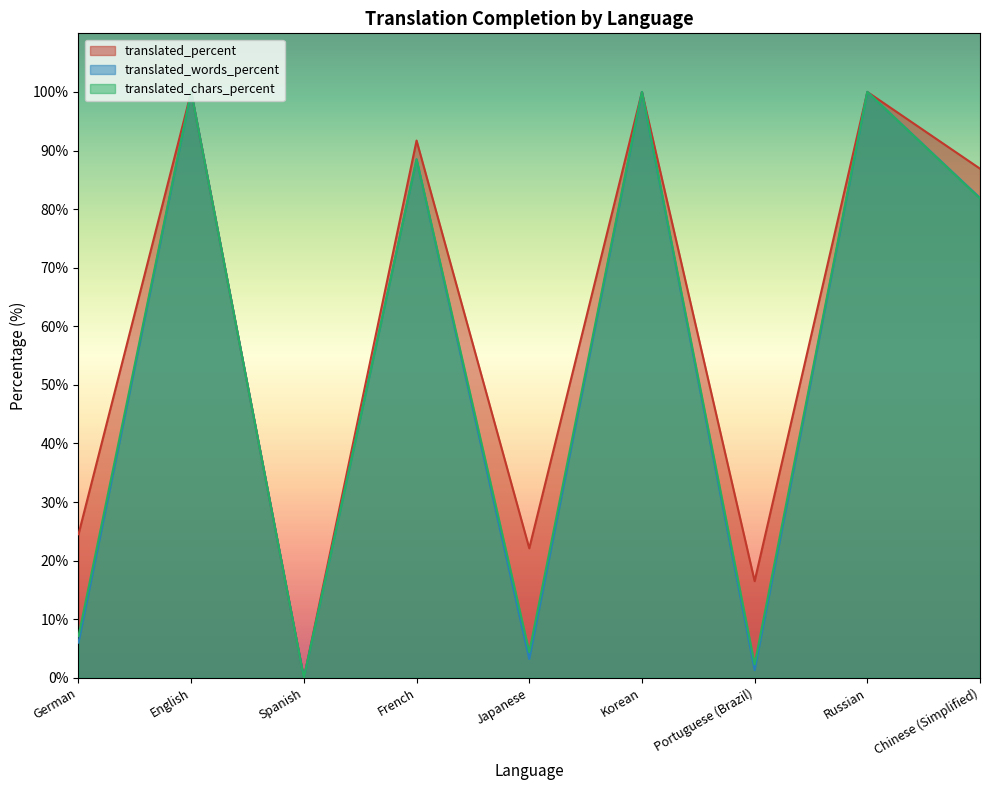

Which category has the highest value in the translated_percent series?

English